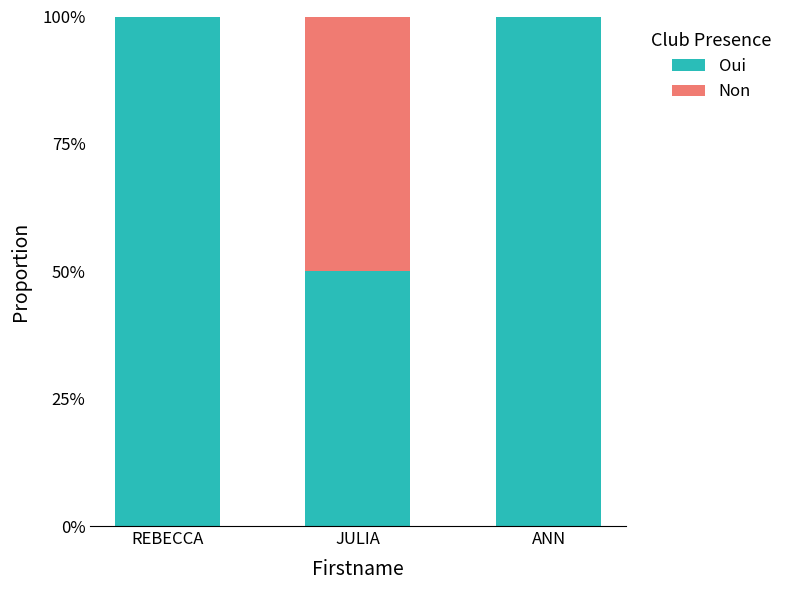

Does the chart contain stacked bars?

Yes